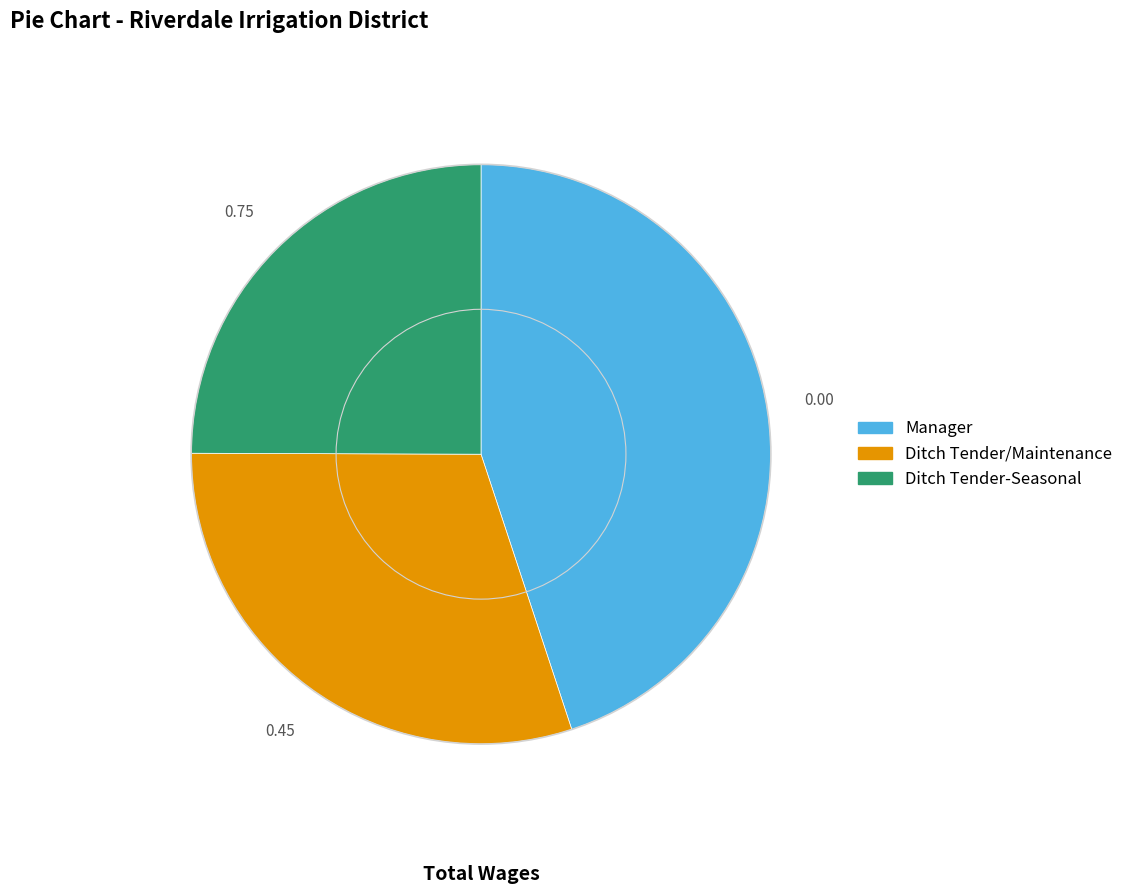

What is the ratio of the value at Manager to the value at Ditch Tender/Maintenance?

1.5